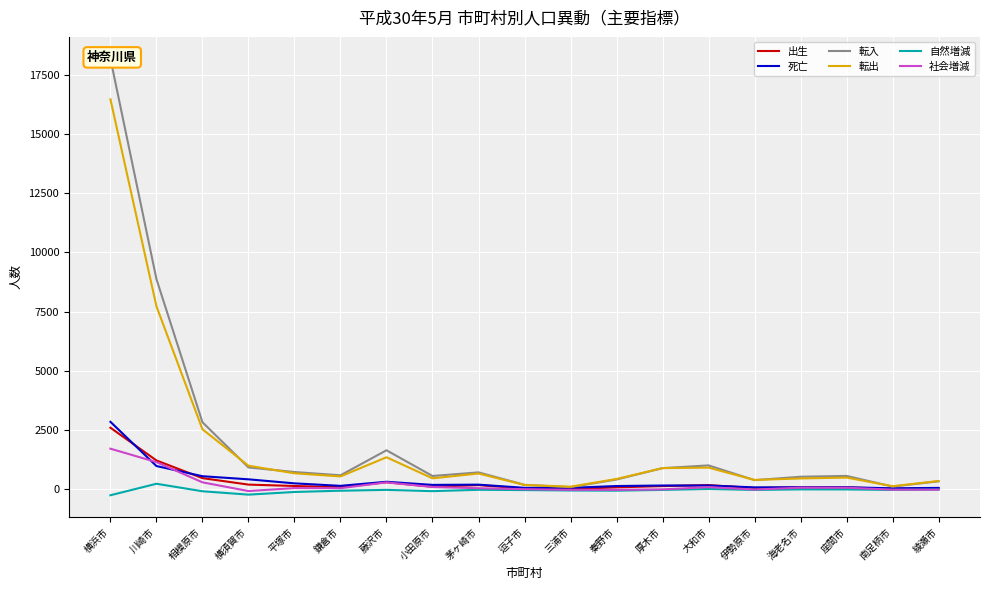

What is the maximum value for 転入?

18176